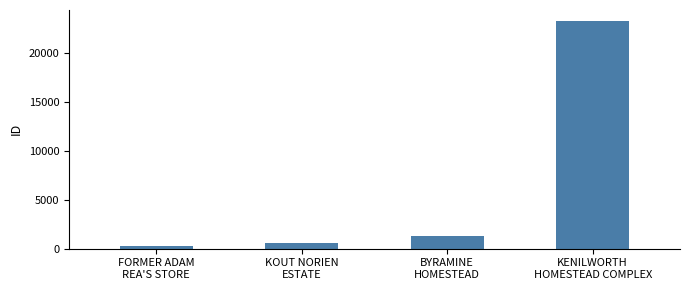

What is the change in value from KOUT NORIEN
ESTATE to BYRAMINE
HOMESTEAD?

+691